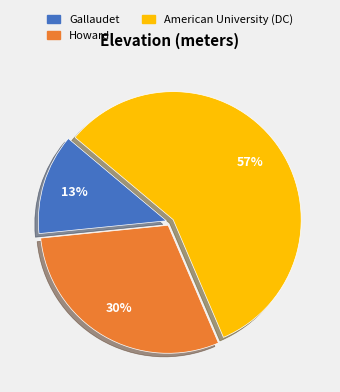

Rank the categories by value from lowest to highest.

Gallaudet, Howard, American University (DC)